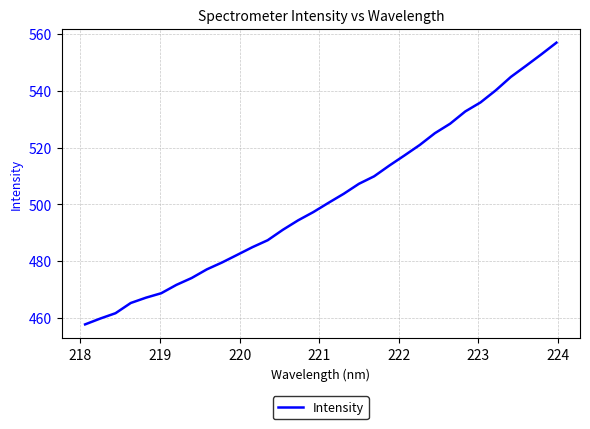

What is the difference between the maximum and minimum values?

99.3